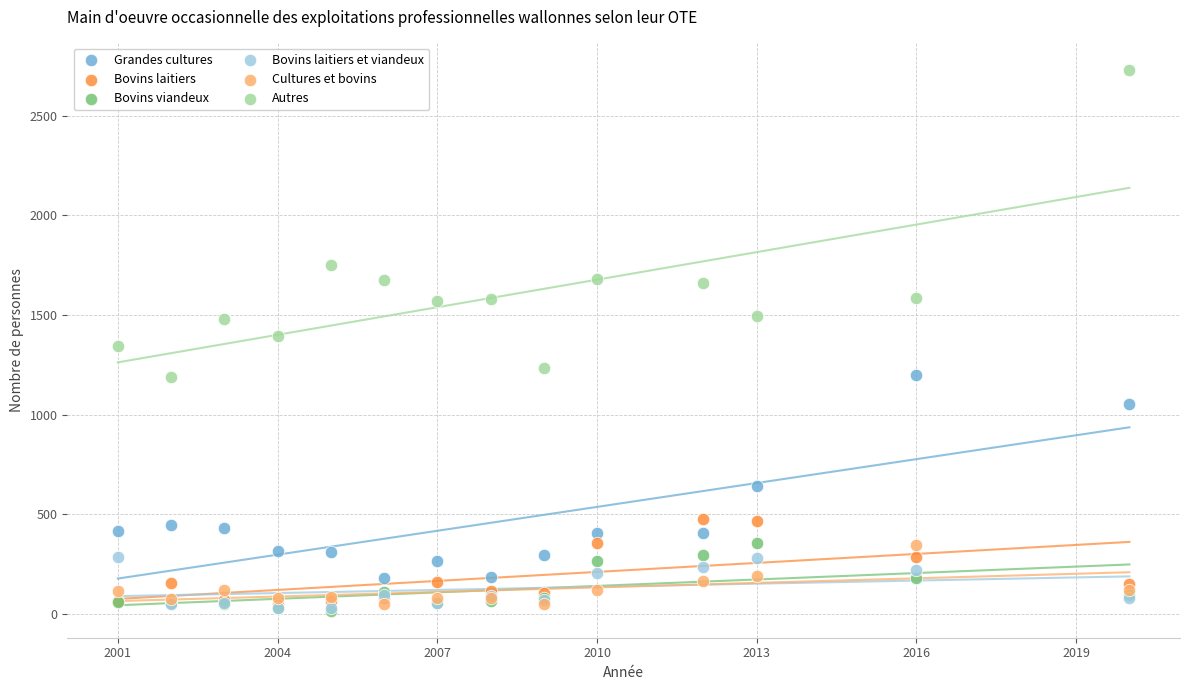

Which series reaches the maximum Y coordinate?

Autres